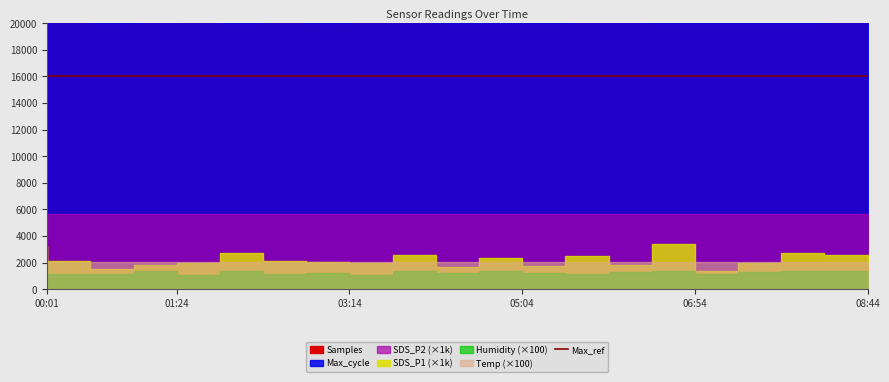

Is it true that Temp equals 5.8 at 05:59?

False